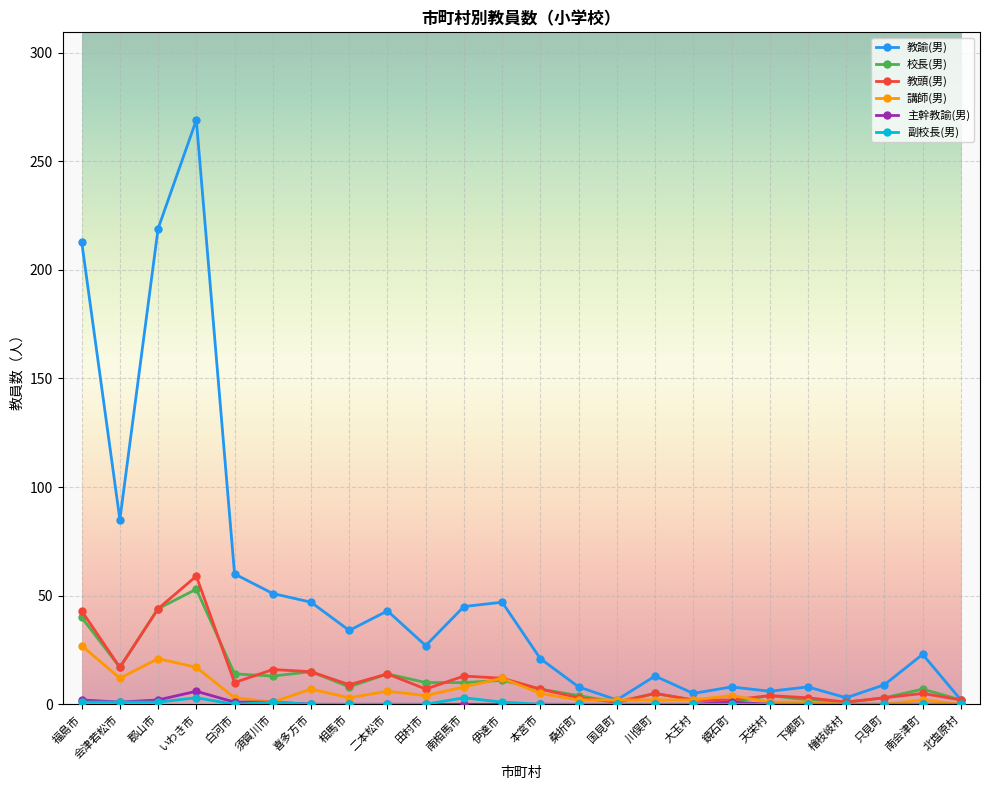

What is the label of the 2nd point from the right?

南会津町